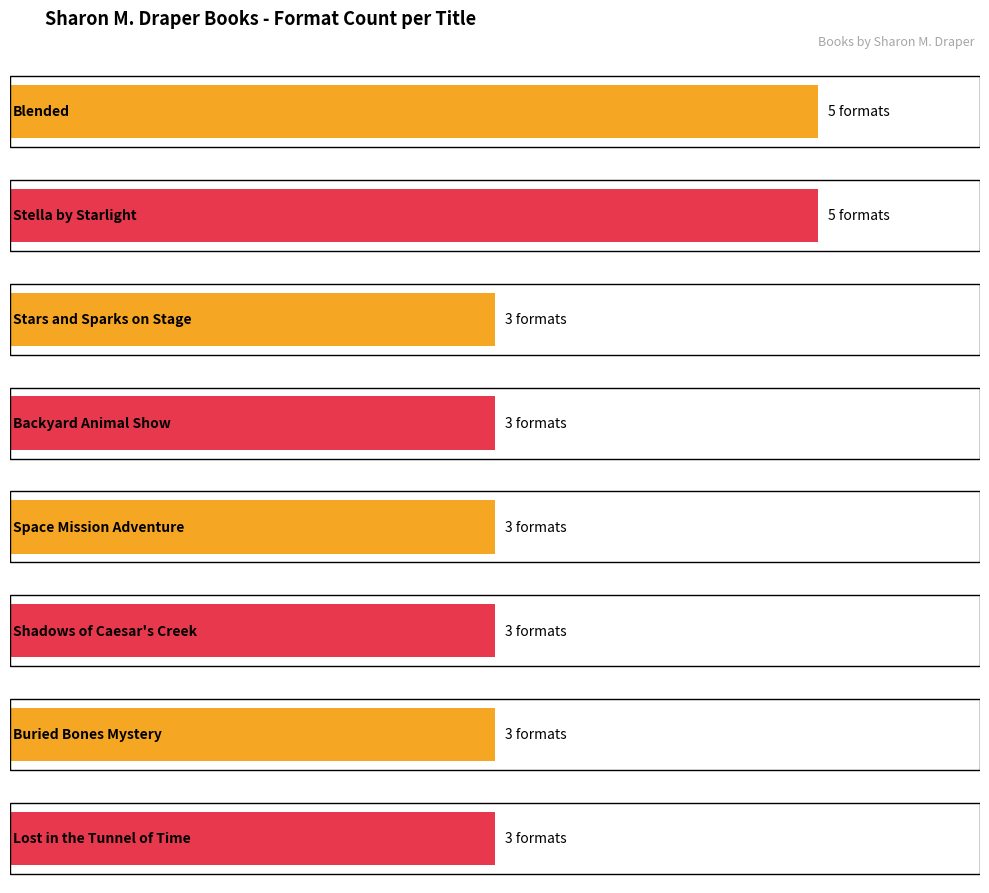

What value does the data have at Shadows of Caesar's Creek?

3